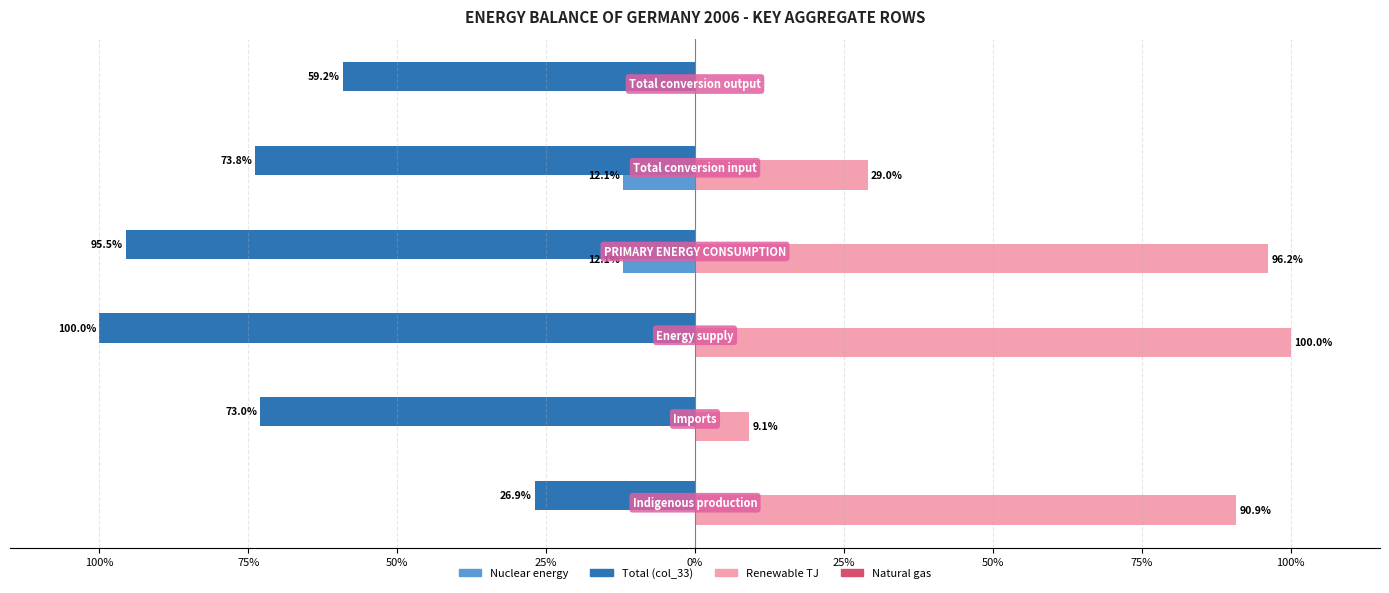

Reading left to right, what are all the values shown in this chart?

Nuclear energy: 100%=0.0	75%=0.0	50%=0.0	25%=-12.1	0%=-12.1	25%=0.0
Total (col_33): 100%=-26.9	75%=-73.0	50%=-100.0	25%=-95.5	0%=-73.8	25%=-59.2
Renewable TJ: 100%=90.9	75%=9.1	50%=100.0	25%=96.2	0%=29.0	25%=0.0
Natural gas: 100%=0.2	75%=0.0	50%=0.2	25%=0.2	0%=0.1	25%=0.0